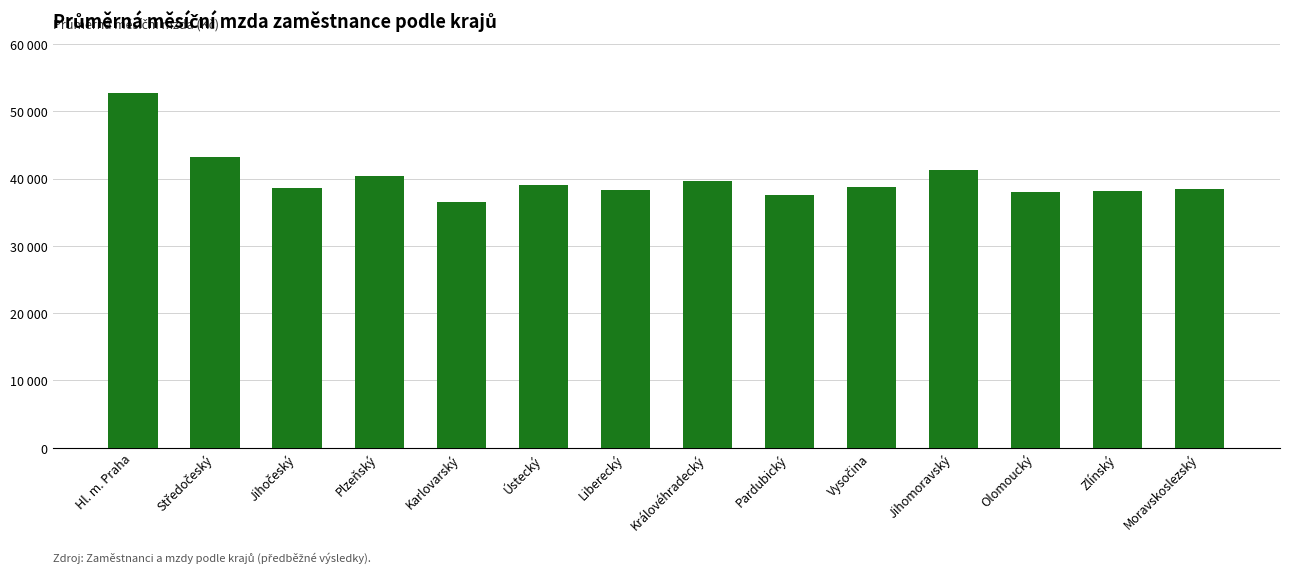

What is the average value?

40034